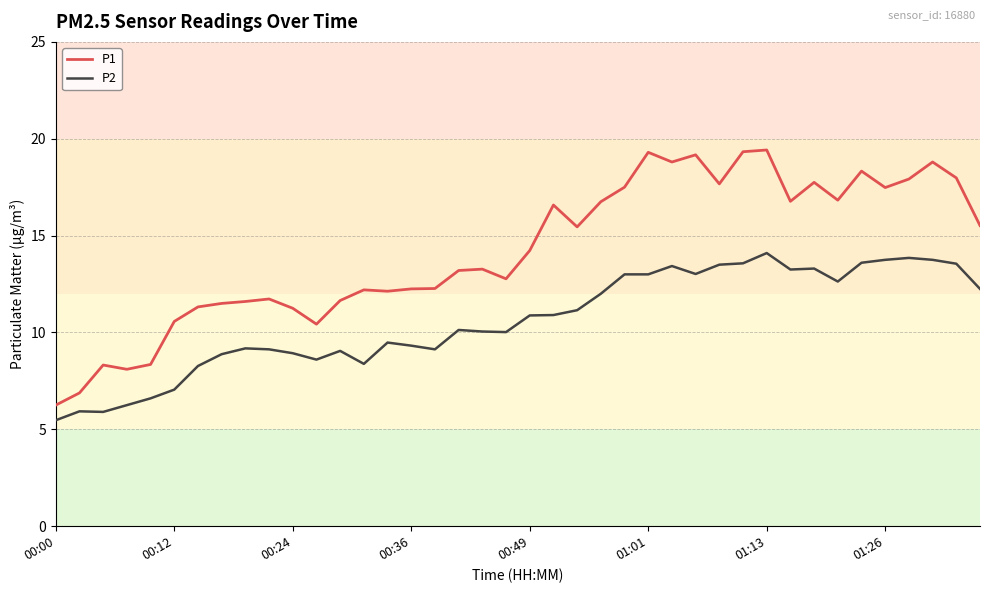

What is the difference between the maximum and minimum values in the P1 series?

13.2